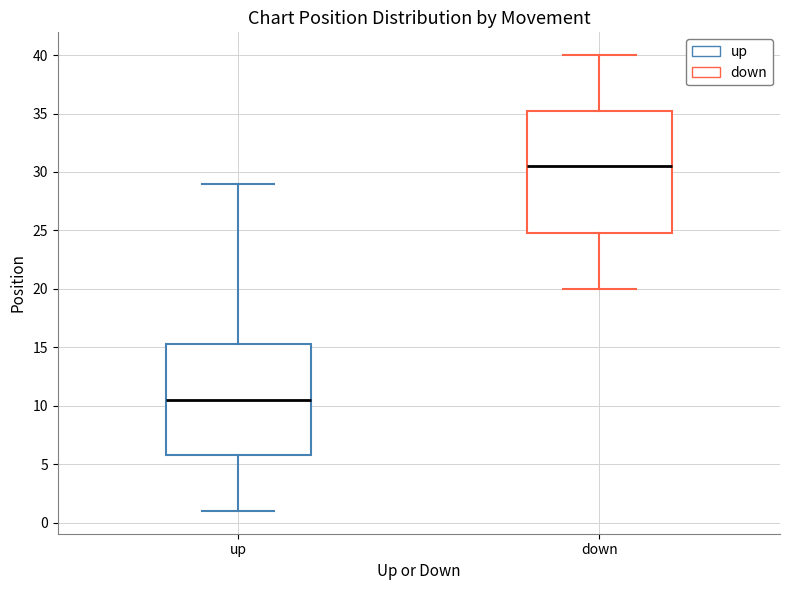

Which box is the tallest, from its lower edge to its upper edge?

down